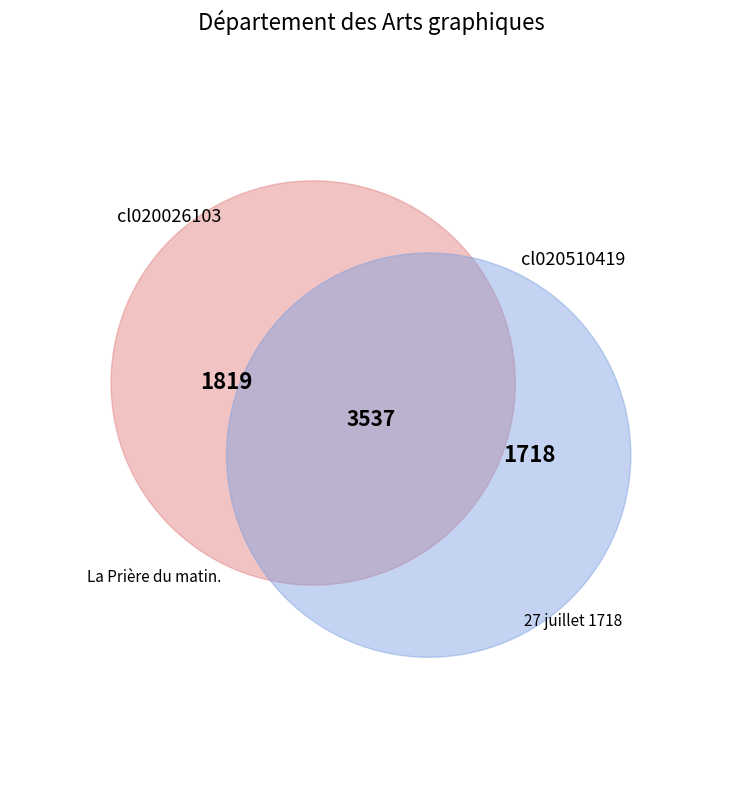

To the nearest percent, what is the difference between the cl020026103 and cl020510419 slice percentages?

3%